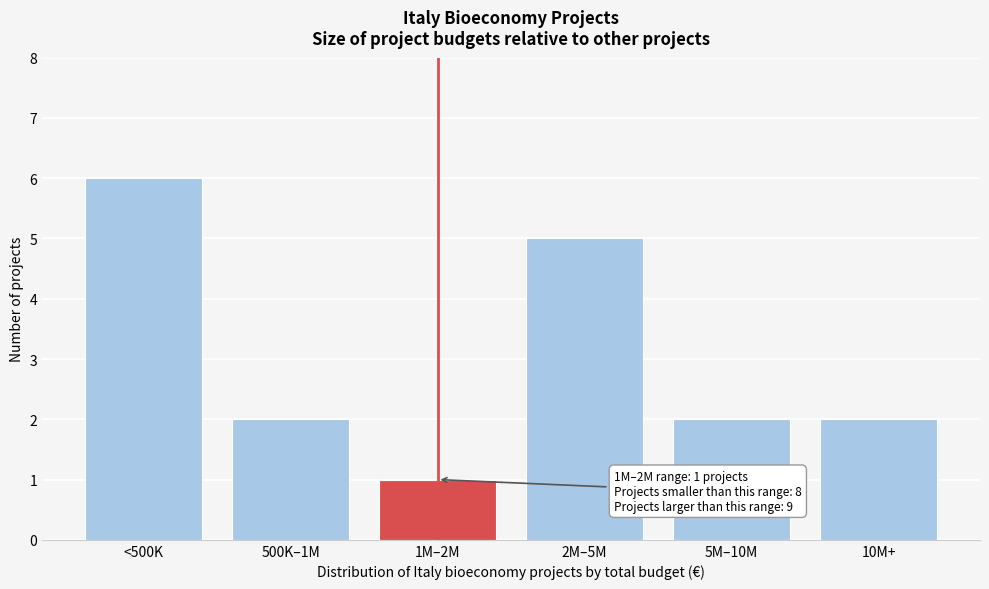

Reading right to left, list all the values displayed in this chart.

10M+=2	5M–10M=2	2M–5M=5	1M–2M=1	500K–1M=2	<500K=6